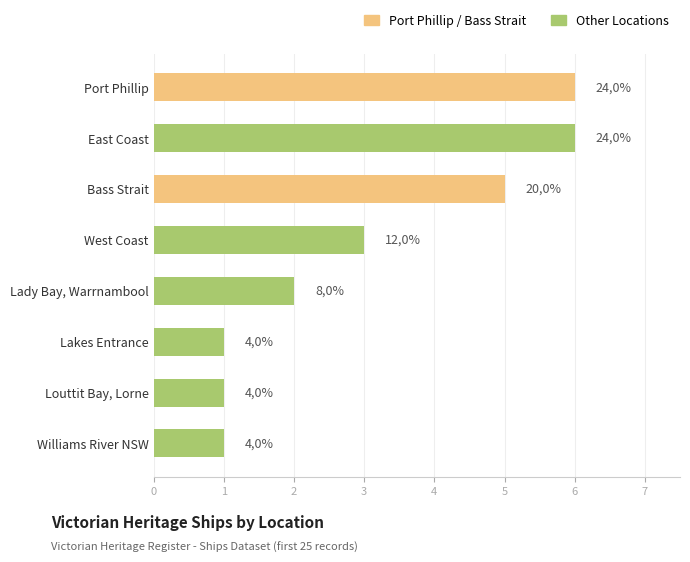

Does the chart contain any negative values?

No